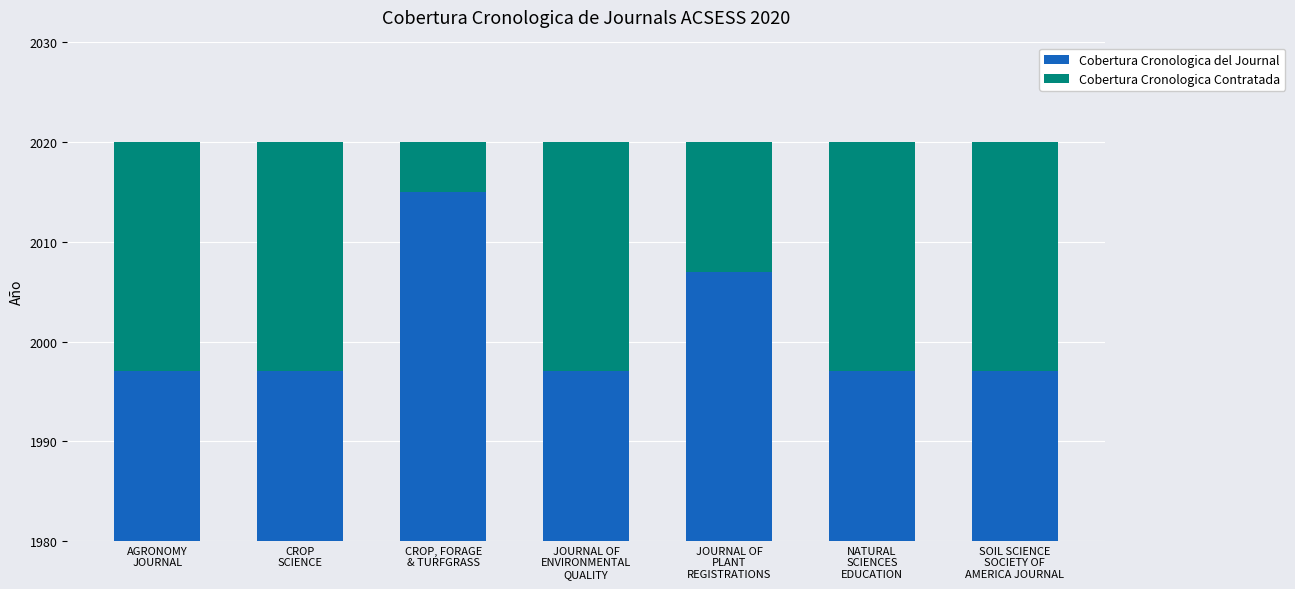

Rank the categories by Cobertura Cronologica del Journal value from highest to lowest.

CROP, FORAGE
& TURFGRASS, JOURNAL OF
PLANT
REGISTRATIONS, AGRONOMY
JOURNAL, CROP
SCIENCE, JOURNAL OF
ENVIRONMENTAL
QUALITY, NATURAL
SCIENCES
EDUCATION, SOIL SCIENCE
SOCIETY OF
AMERICA JOURNAL